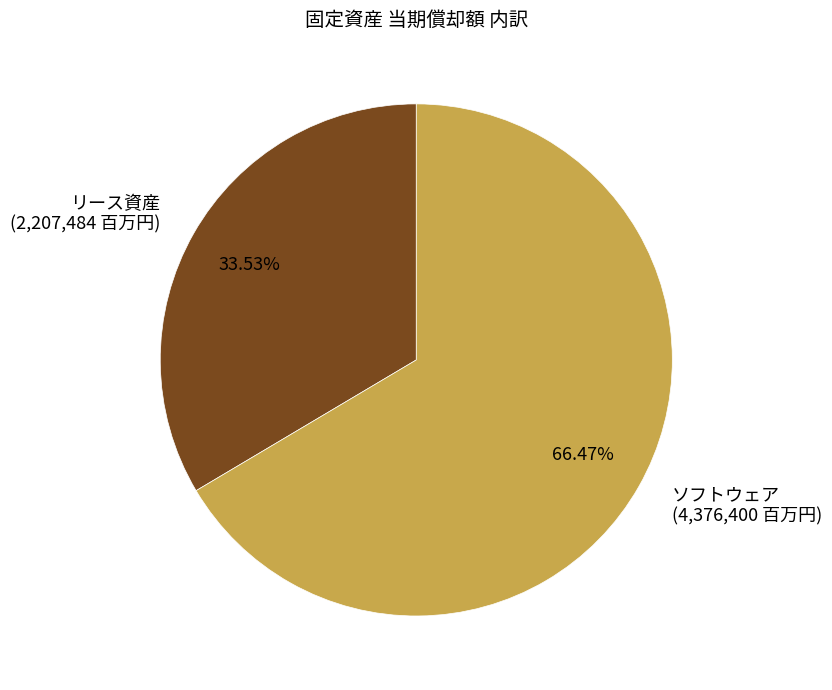

How many segments does this pie chart have?

2